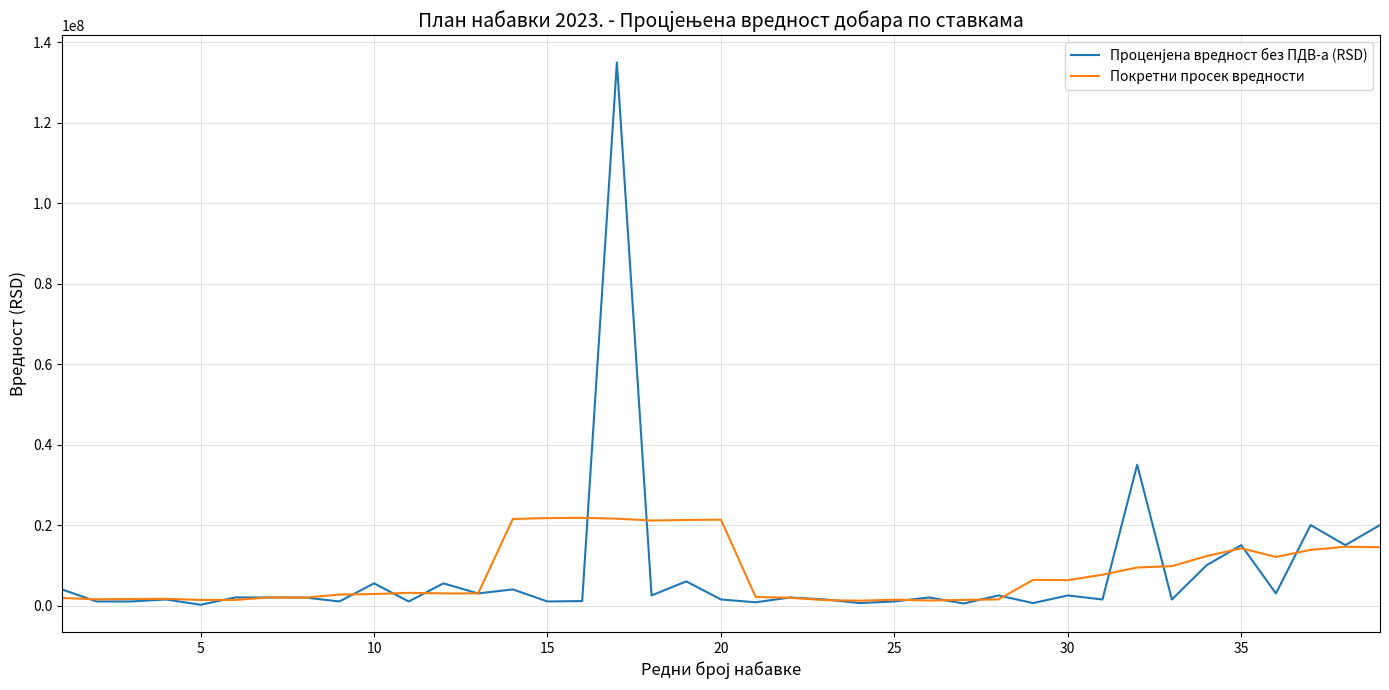

Which series has the largest range (max minus min)?

Проценjена вредност без ПДВ-а (RSD)